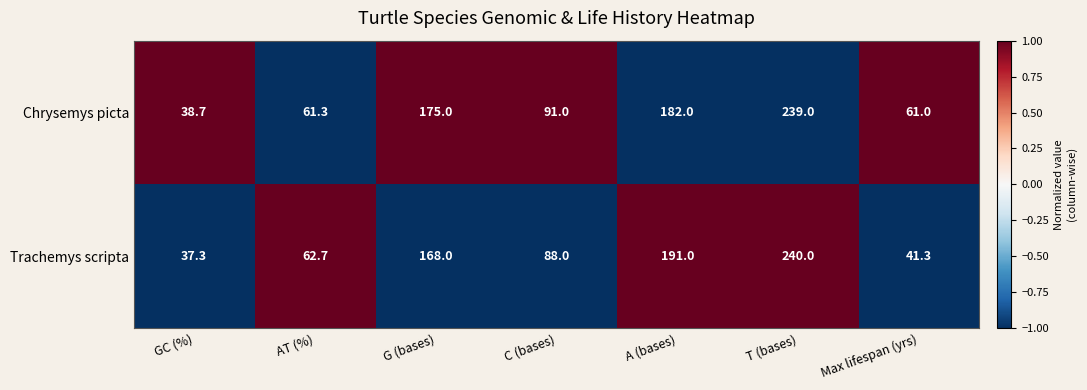

Between GC (%) and Max lifespan (yrs), which series saw the biggest shift?

Chrysemys picta